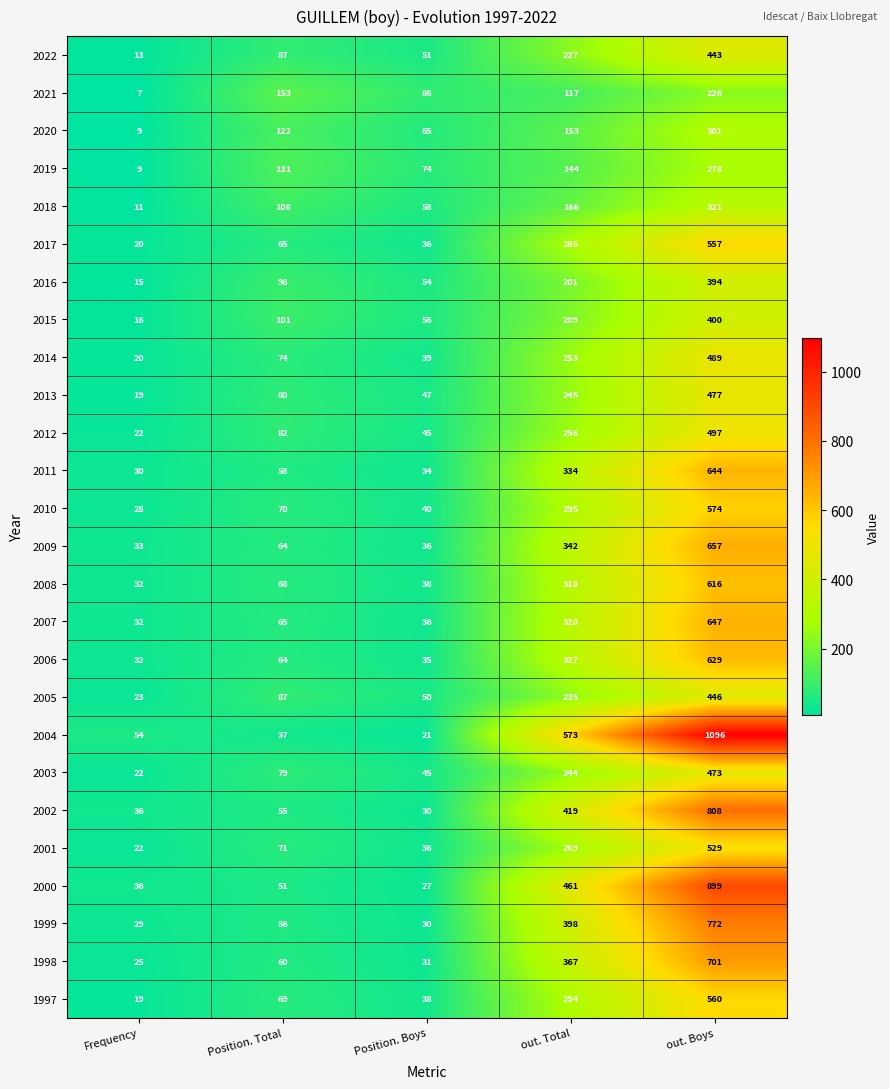

The 2002 series shows 53 at Frequency. True or false?

False